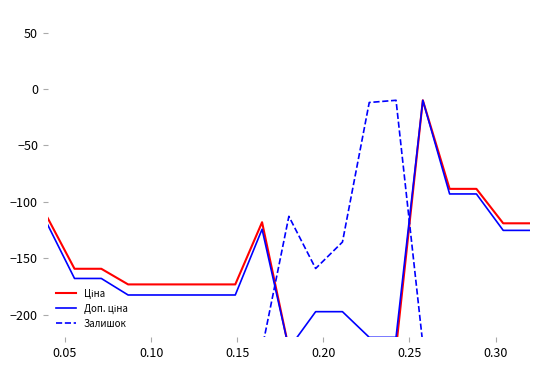

True or false: Залишок and Ціна intersect in this chart.

True